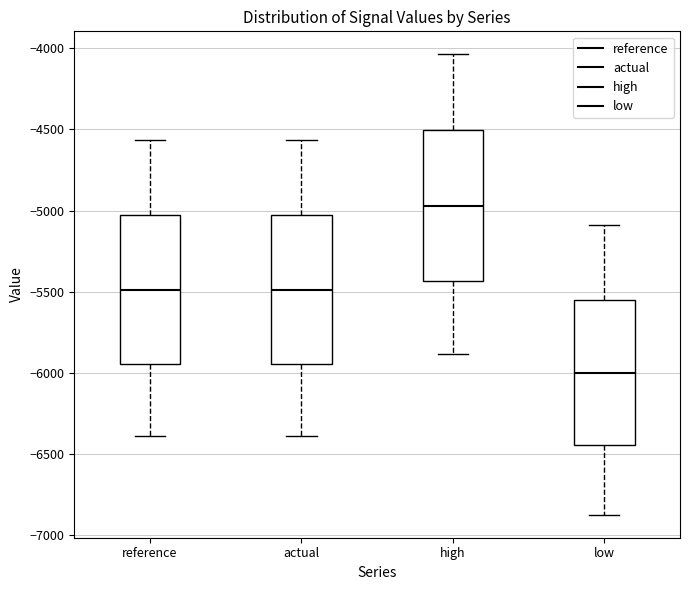

Which box's median line is the lowest?

low